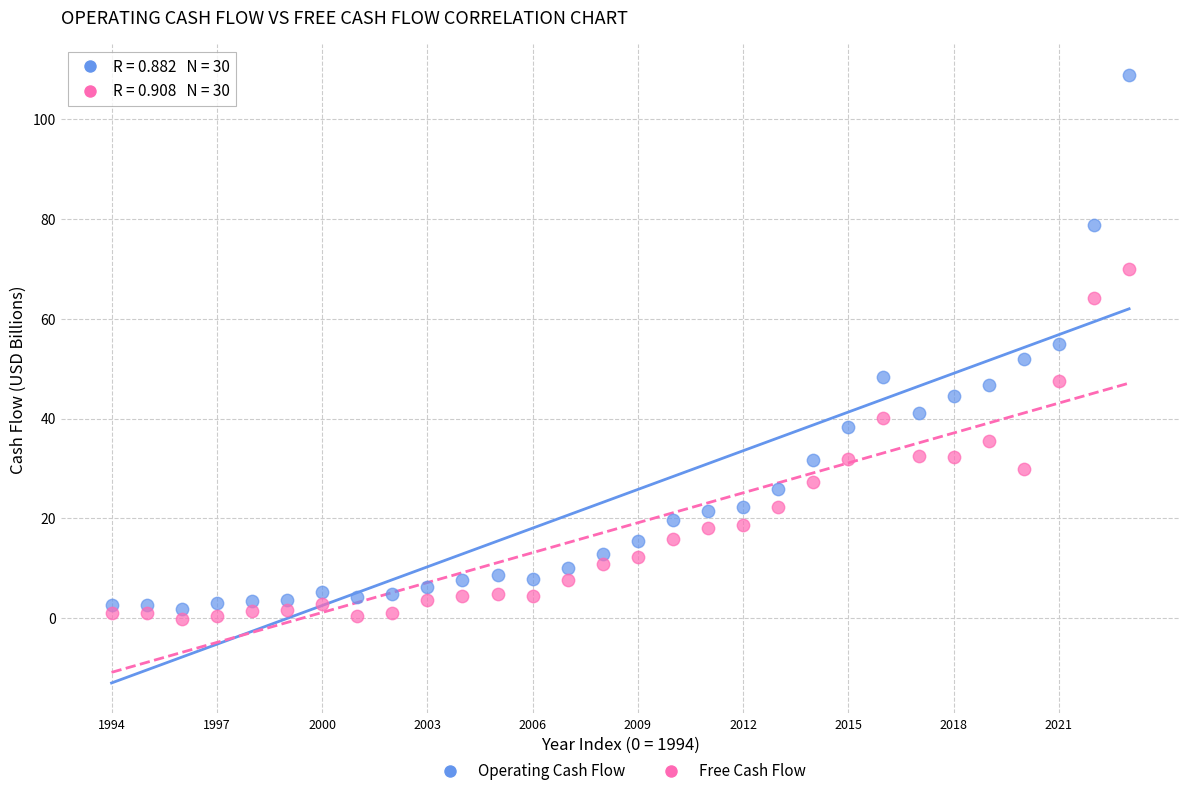

Across all data points, what is the range of Y values (max minus min)?

109.0